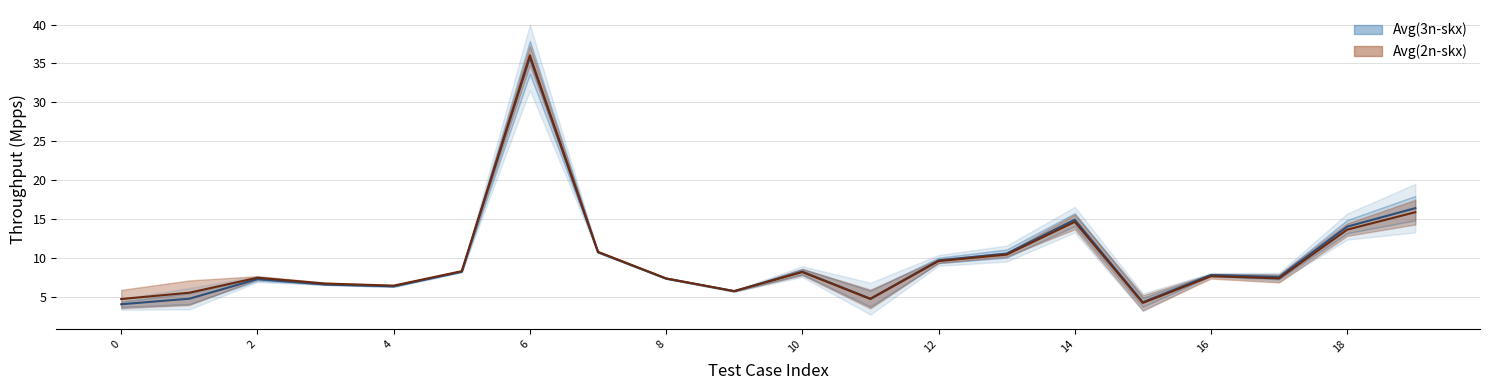

What is the average value of the avg_2n_skx series?

9.8